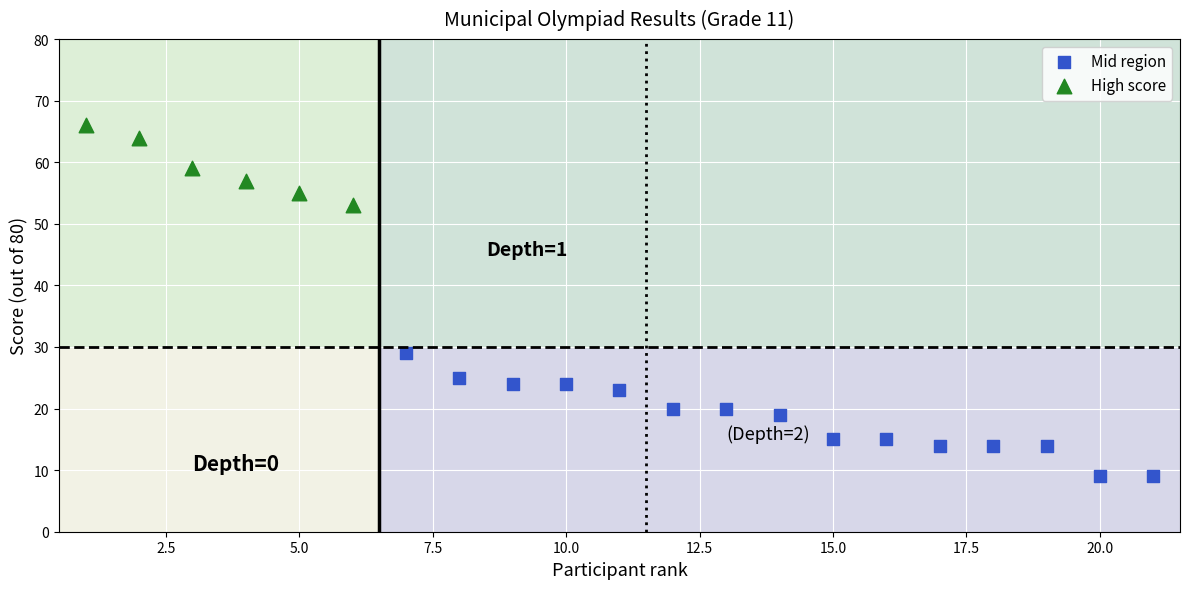

What are all the series names shown in the legend?

Mid region, High score